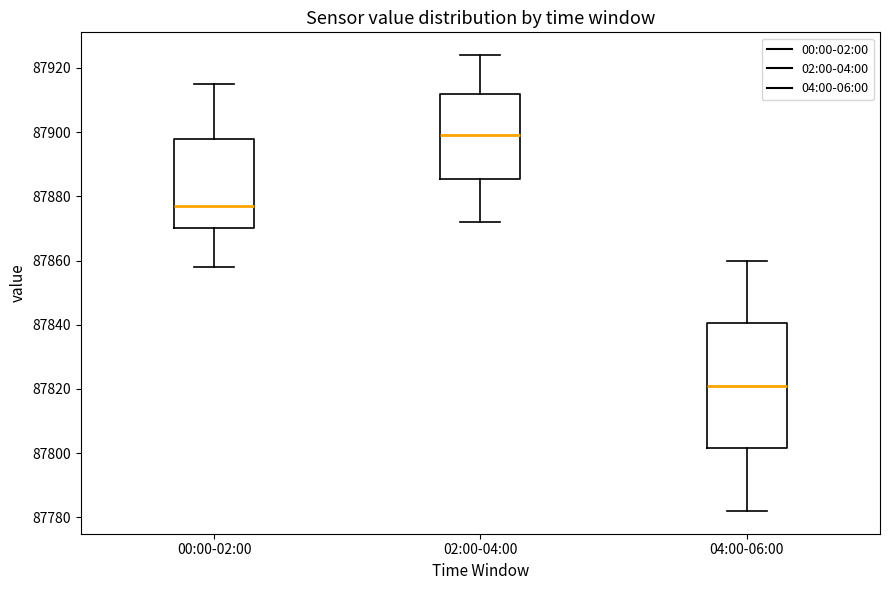

Reading left to right, read every box against the y-axis: the position of its median line, the range the box covers, and the ends of its whiskers. The values are not printed on the chart, so give them approximately, as read against the axis.

00:00-02:00: median 87878, box 87870 to 87898, whiskers 87858 to 87916
02:00-04:00: median 87900, box 87886 to 87912, whiskers 87872 to 87924
04:00-06:00: median 87822, box 87802 to 87840, whiskers 87782 to 87860